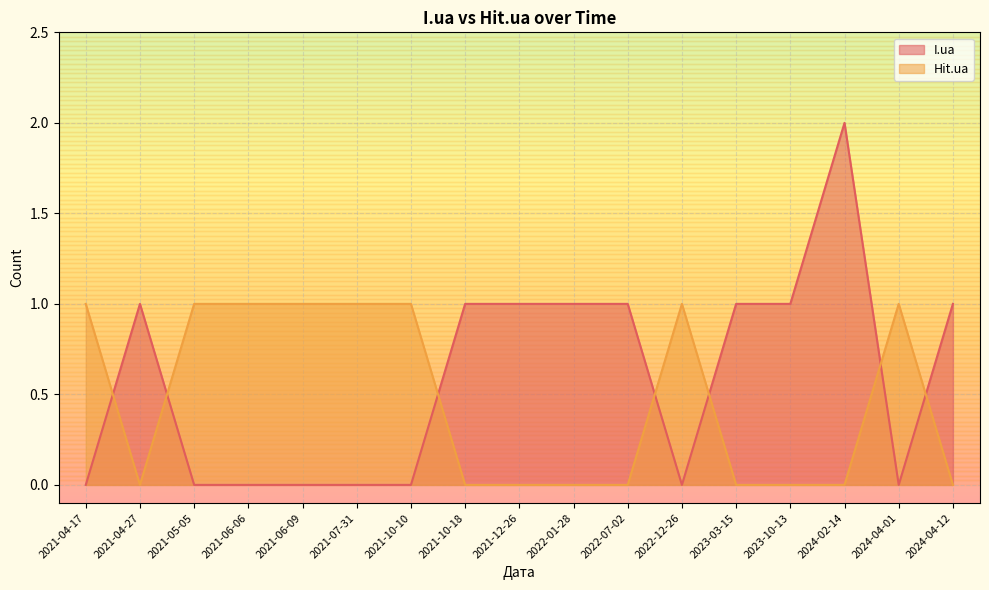

What is the sum of the Hit.ua values at 2024-04-01 and 2021-07-31?

2